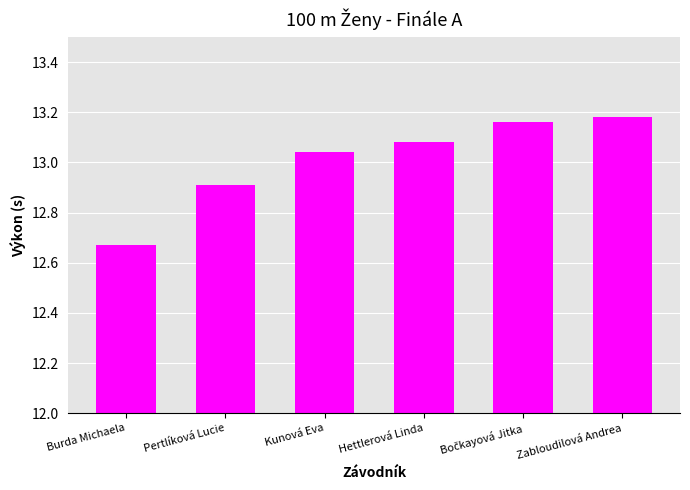

What is the difference between the values at Zabloudilová Andrea and Pertlíková Lucie?

0.3